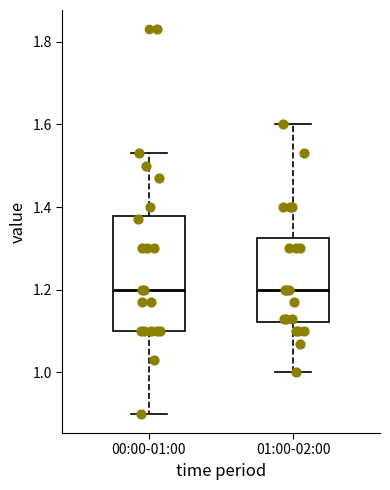

Where does the median line of the box for 00:00-01:00 sit on the y-axis? The values are not printed on the chart, so give them approximately, as read against the axis.

1.20